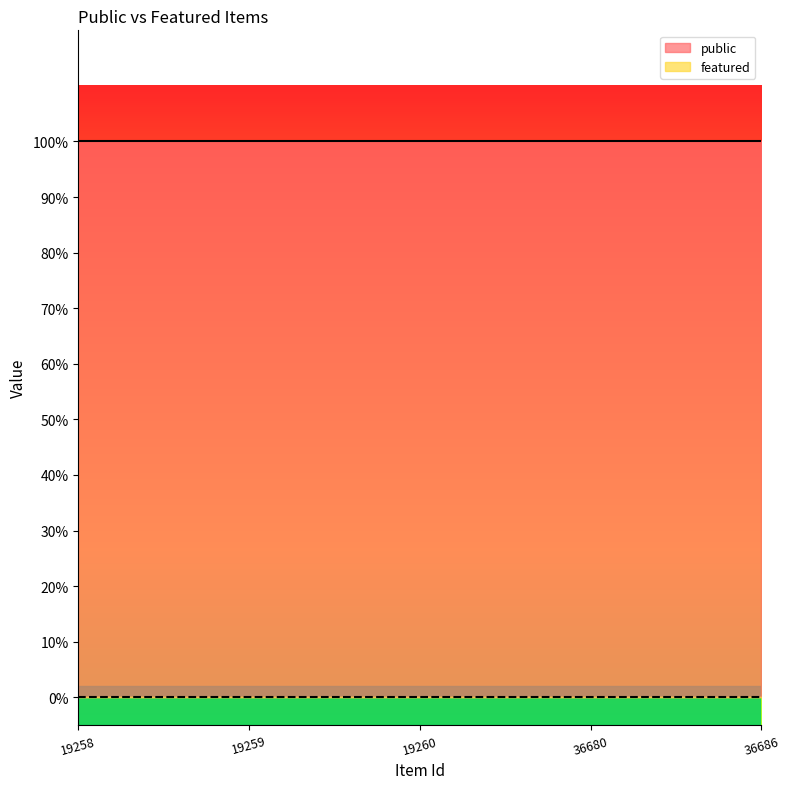

Reading left to right, extract all data points from this chart.

public: 1	1	1	1	1
featured: 0	0	0	0	0